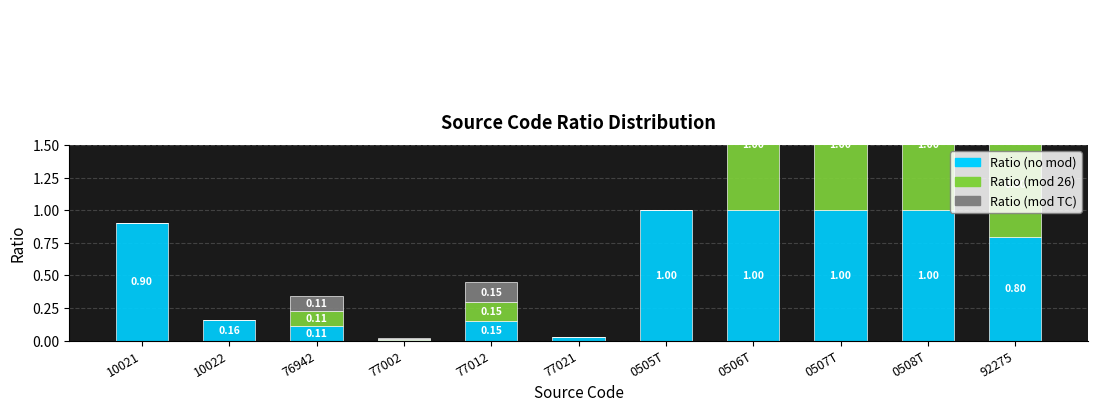

How many values in Ratio (mod 26) are above zero?

7